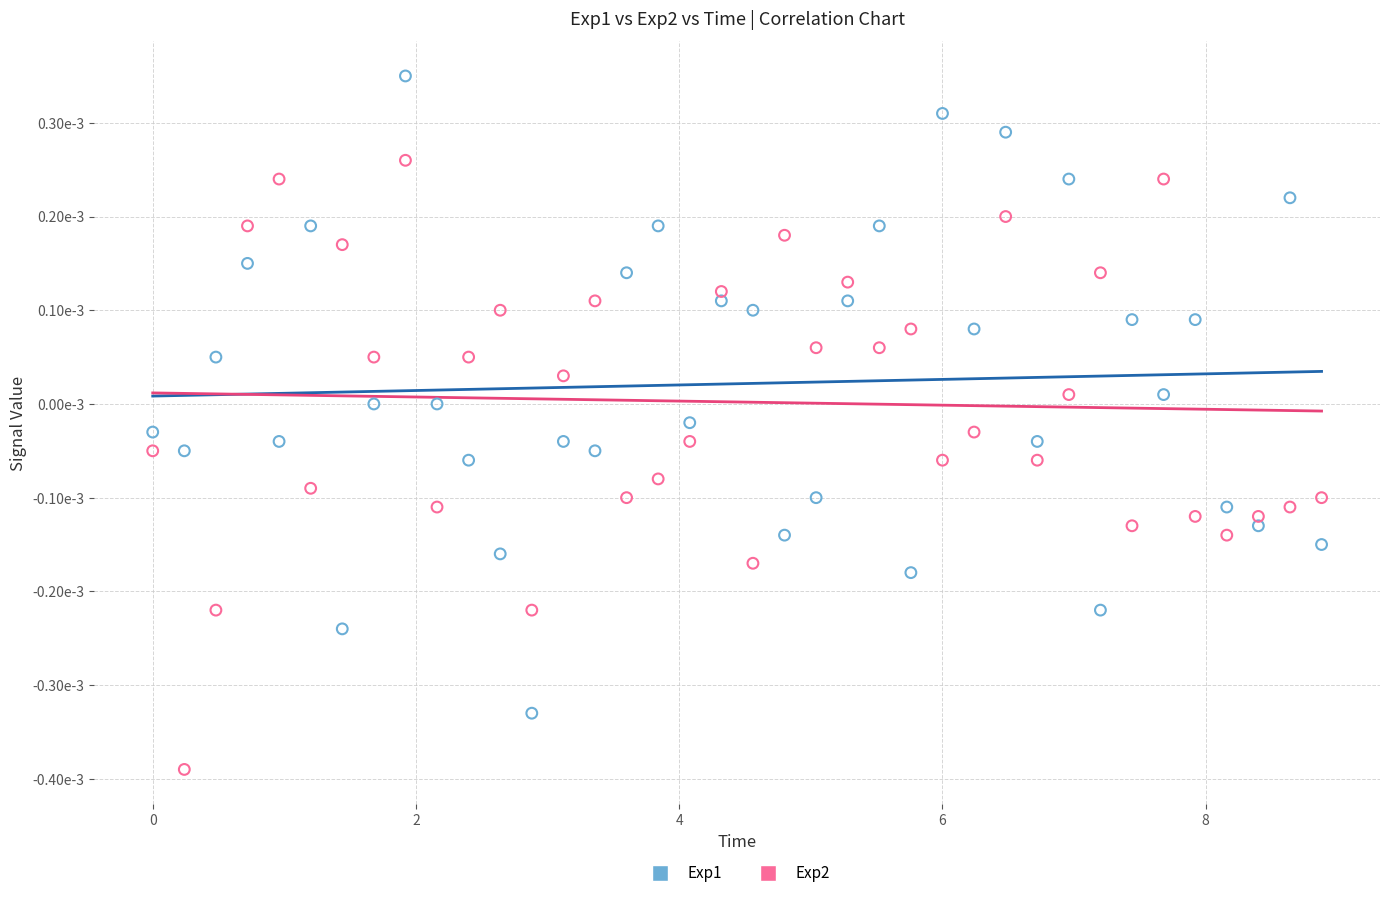

What are all the series names shown in the legend?

Exp1, Exp2